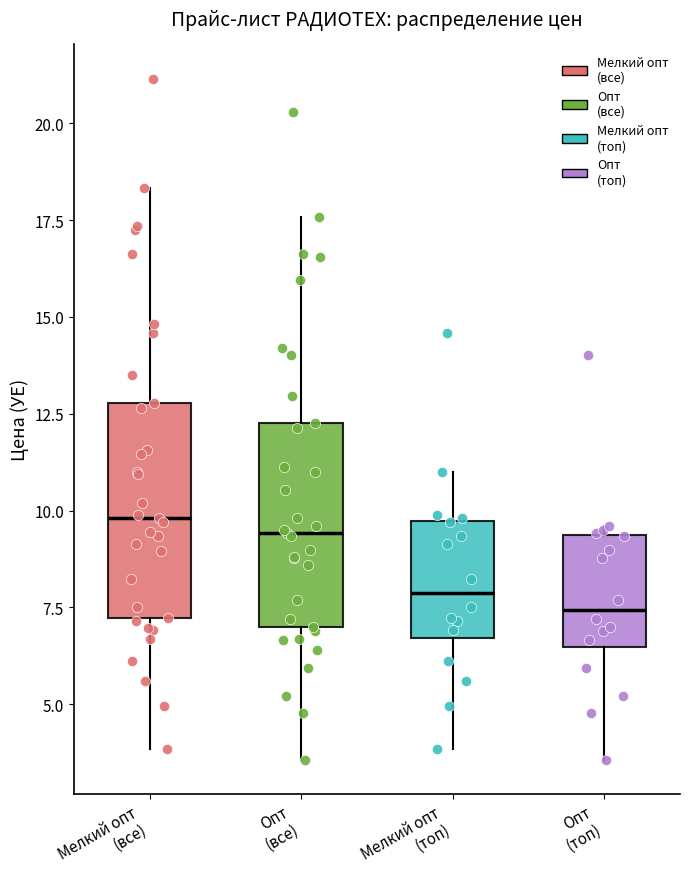

Where does the lower whisker of the box for Опт (все) end on the y-axis? The values are not printed on the chart, so give them approximately, as read against the axis.

3.5